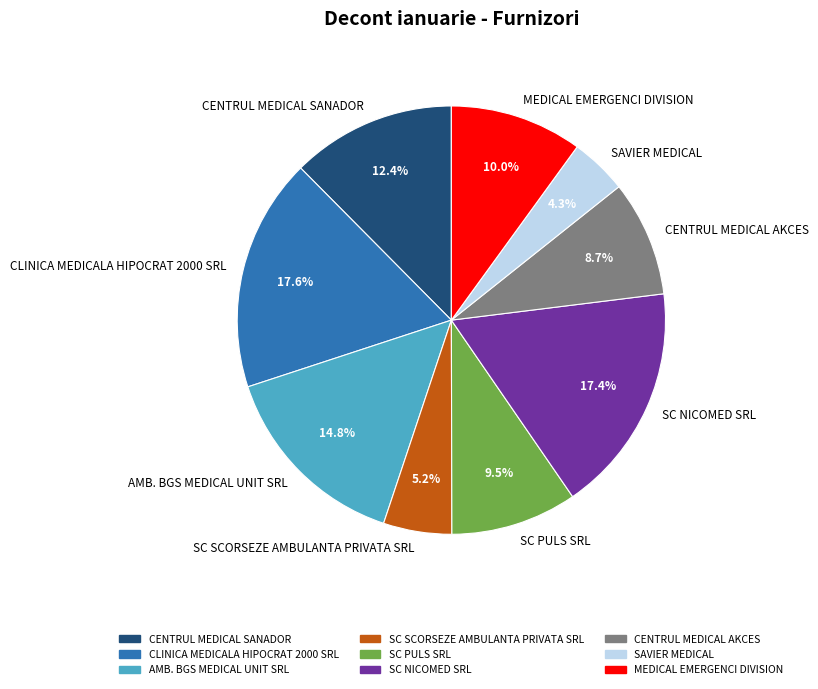

Which slice is the smallest?

SAVIER MEDICAL